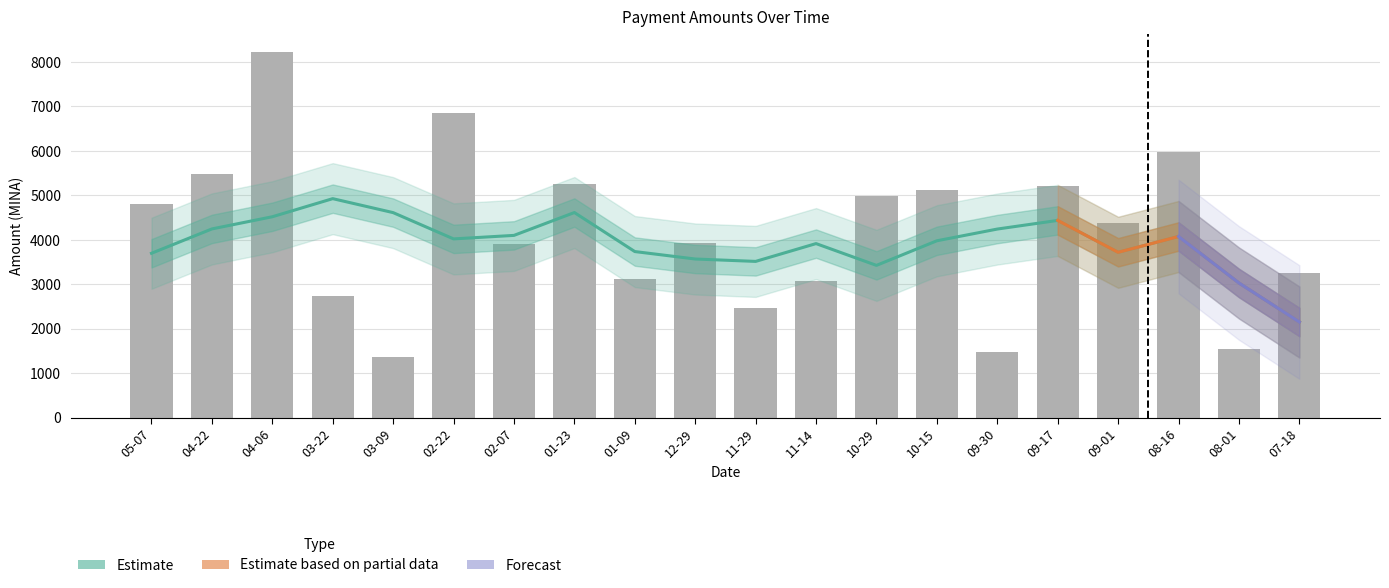

At which label does the data first exceed 4384?

05-07